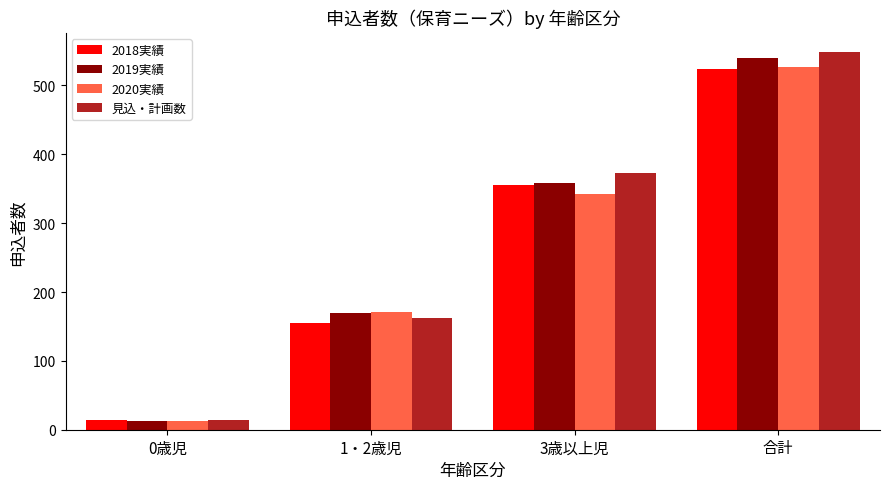

Where is 2018実績 nearest to the value 269?

3歳以上児